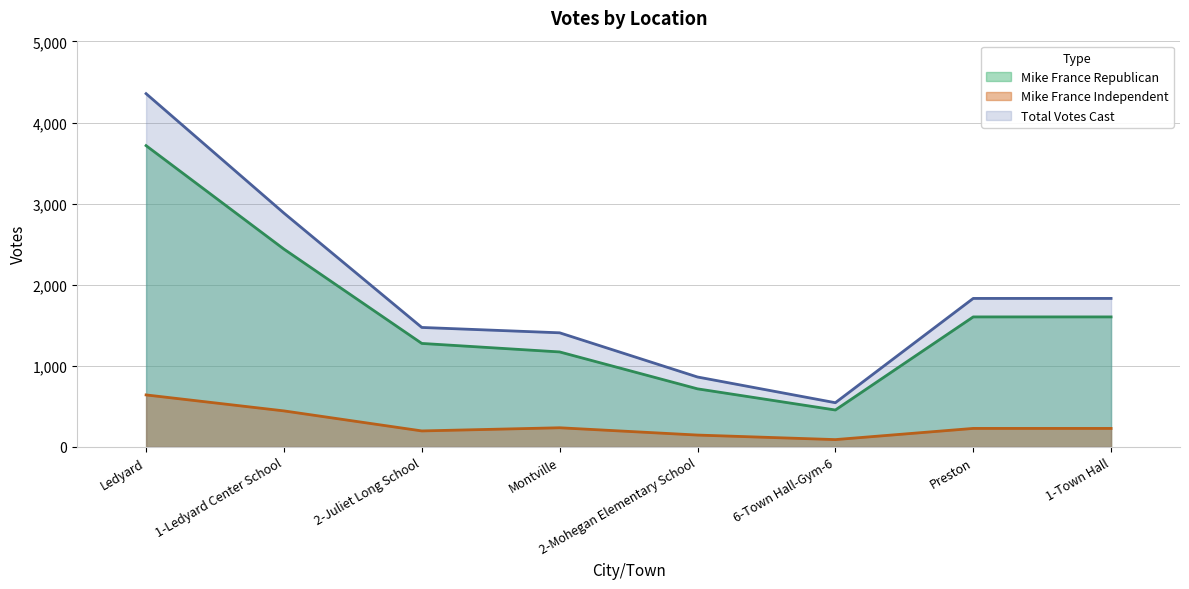

What is the maximum value shown in the chart?

4356